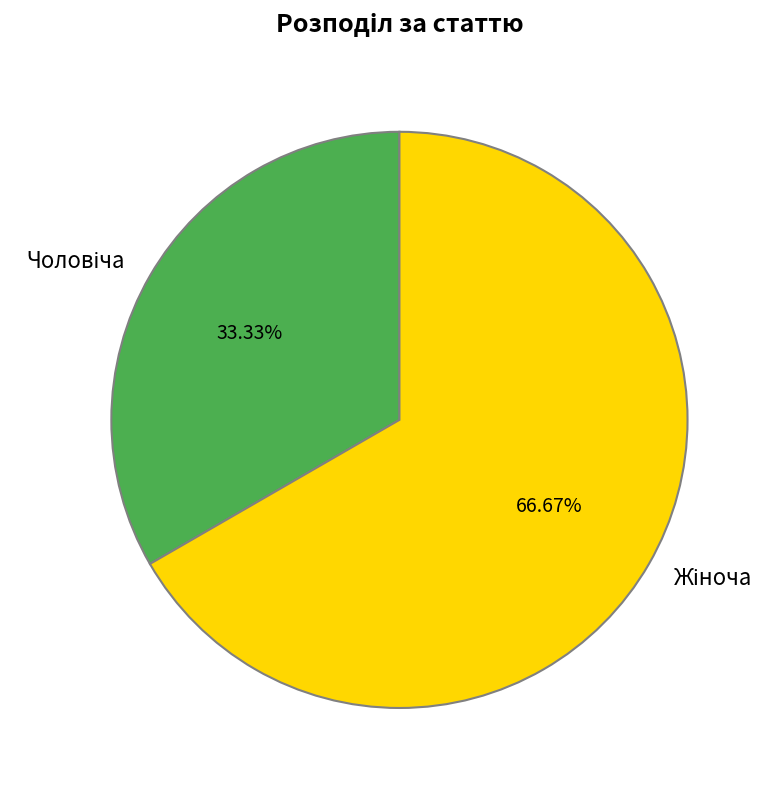

Does any single category account for the majority?

Yes